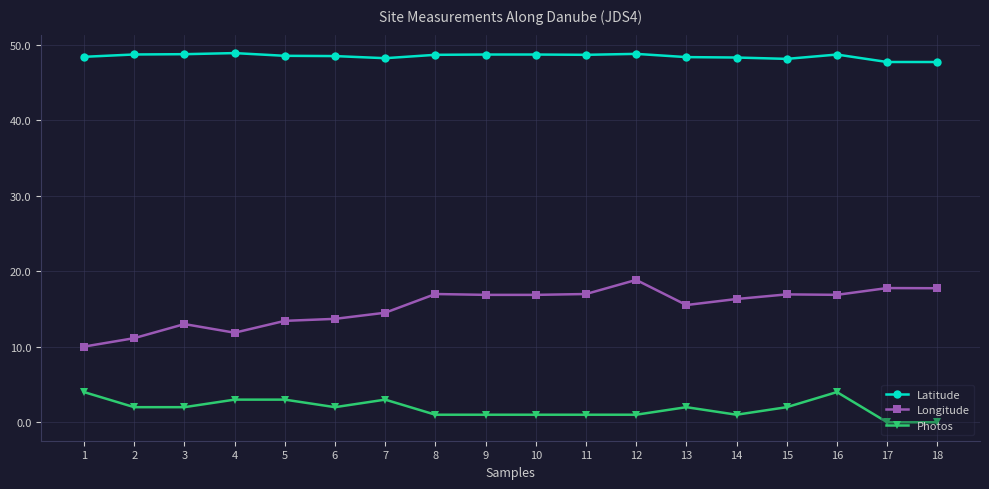

Is the value of Photos at 12 greater than the value of Latitude at 17?

No